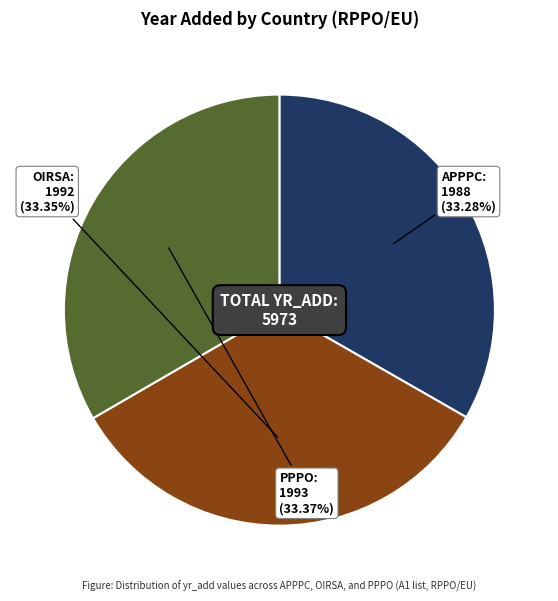

Does any single category account for the majority?

No